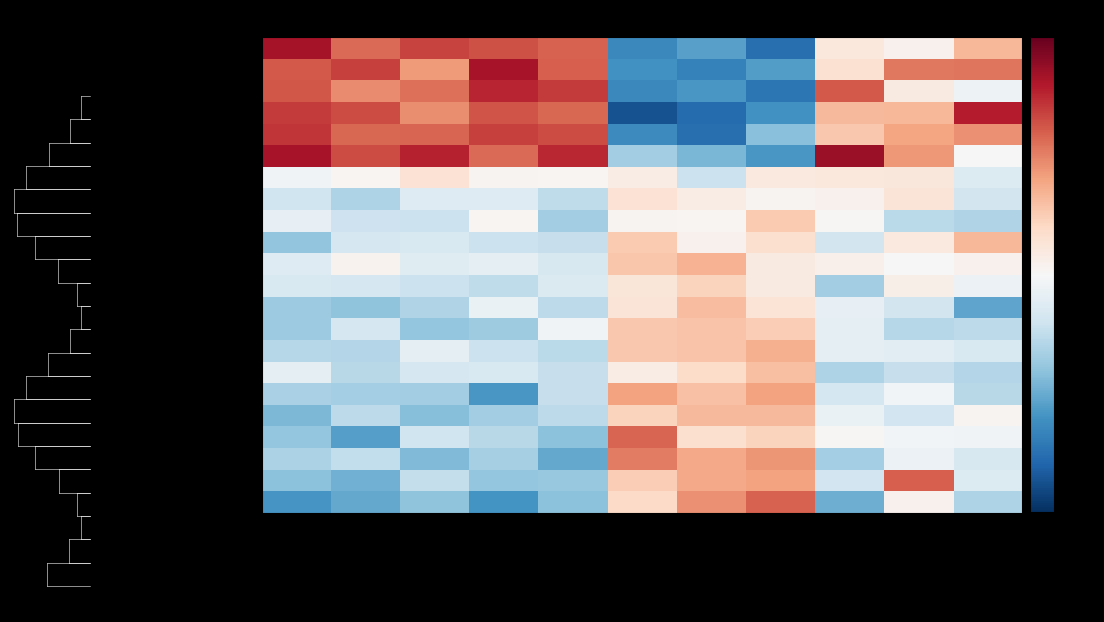

Reading left to right, transcribe all the data shown in this chart.

Orange Field Days Co-op: nonlesional_s1=2.1	nonlesional_s3=1.4	nonlesional_s2=1.7	nonlesional_s25=1.6	nonlesional_s5=1.5	lesional_s26=-1.6	lesional_s20=-1.4	lesional_s17=-1.9	Treg_transfer_s14=0.3	Treg_transfer_s13=0.1	Treg_transfer_s15=0.8
Henty Machinery Field Days: nonlesional_s1=1.5	nonlesional_s3=1.7	nonlesional_s2=1.1	nonlesional_s25=2.1	nonlesional_s5=1.5	lesional_s26=-1.5	lesional_s20=-1.7	lesional_s17=-1.4	Treg_transfer_s14=0.4	Treg_transfer_s13=1.3	Treg_transfer_s15=1.3
Victorian Agricultural Shows Ltd: nonlesional_s1=1.6	nonlesional_s3=1.2	nonlesional_s2=1.4	nonlesional_s25=1.9	nonlesional_s5=1.8	lesional_s26=-1.6	lesional_s20=-1.5	lesional_s17=-1.8	Treg_transfer_s14=1.5	Treg_transfer_s13=0.2	Treg_transfer_s15=-0.1
Riverland Field Days Inc.: nonlesional_s1=1.8	nonlesional_s3=1.6	nonlesional_s2=1.2	nonlesional_s25=1.6	nonlesional_s5=1.4	lesional_s26=-2.2	lesional_s20=-1.9	lesional_s17=-1.5	Treg_transfer_s14=0.8	Treg_transfer_s13=0.8	Treg_transfer_s15=2.0
Elmore and District Machinery: nonlesional_s1=1.8	nonlesional_s3=1.4	nonlesional_s2=1.5	nonlesional_s25=1.7	nonlesional_s5=1.6	lesional_s26=-1.6	lesional_s20=-1.9	lesional_s17=-1.0	Treg_transfer_s14=0.7	Treg_transfer_s13=1.0	Treg_transfer_s15=1.1
Wimmera Machinery Field Days: nonlesional_s1=2.1	nonlesional_s3=1.6	nonlesional_s2=1.9	nonlesional_s25=1.4	nonlesional_s5=1.9	lesional_s26=-0.9	lesional_s20=-1.1	lesional_s17=-1.5	Treg_transfer_s14=2.2	Treg_transfer_s13=1.1	Treg_transfer_s15=-0.0
North Eastern Agricultural: nonlesional_s1=-0.1	nonlesional_s3=0.0	nonlesional_s2=0.4	nonlesional_s25=0.1	nonlesional_s5=0.0	lesional_s26=0.2	lesional_s20=-0.5	lesional_s17=0.2	Treg_transfer_s14=0.3	Treg_transfer_s13=0.3	Treg_transfer_s15=-0.3
Wandin - Silvan Field Days: nonlesional_s1=-0.5	nonlesional_s3=-0.8	nonlesional_s2=-0.3	nonlesional_s25=-0.3	nonlesional_s5=-0.6	lesional_s26=0.4	lesional_s20=0.2	lesional_s17=0.1	Treg_transfer_s14=0.1	Treg_transfer_s13=0.3	Treg_transfer_s15=-0.4
Mansfield Agricultural Society: nonlesional_s1=-0.2	nonlesional_s3=-0.5	nonlesional_s2=-0.5	nonlesional_s25=0.0	nonlesional_s5=-0.9	lesional_s26=0.1	lesional_s20=0.1	lesional_s17=0.7	Treg_transfer_s14=0.0	Treg_transfer_s13=-0.7	Treg_transfer_s15=-0.8
Bangalow Agricultural Society: nonlesional_s1=-1.0	nonlesional_s3=-0.4	nonlesional_s2=-0.4	nonlesional_s25=-0.5	nonlesional_s5=-0.6	lesional_s26=0.7	lesional_s20=0.1	lesional_s17=0.4	Treg_transfer_s14=-0.5	Treg_transfer_s13=0.2	Treg_transfer_s15=0.8
Seymour Agricultural Society: nonlesional_s1=-0.3	nonlesional_s3=0.1	nonlesional_s2=-0.3	nonlesional_s25=-0.2	nonlesional_s5=-0.4	lesional_s26=0.7	lesional_s20=0.9	lesional_s17=0.2	Treg_transfer_s14=0.1	Treg_transfer_s13=0.0	Treg_transfer_s15=0.1
Donald District Pastoral: nonlesional_s1=-0.4	nonlesional_s3=-0.4	nonlesional_s2=-0.5	nonlesional_s25=-0.6	nonlesional_s5=-0.4	lesional_s26=0.3	lesional_s20=0.6	lesional_s17=0.2	Treg_transfer_s14=-0.9	Treg_transfer_s13=0.1	Treg_transfer_s15=-0.1
Warracknabeal Agricultural: nonlesional_s1=-0.9	nonlesional_s3=-1.0	nonlesional_s2=-0.8	nonlesional_s25=-0.2	nonlesional_s5=-0.7	lesional_s26=0.3	lesional_s20=0.8	lesional_s17=0.3	Treg_transfer_s14=-0.2	Treg_transfer_s13=-0.5	Treg_transfer_s15=-1.3
Tullamore Pastoral: nonlesional_s1=-0.9	nonlesional_s3=-0.4	nonlesional_s2=-1.0	nonlesional_s25=-0.9	nonlesional_s5=-0.1	lesional_s26=0.7	lesional_s20=0.7	lesional_s17=0.6	Treg_transfer_s14=-0.2	Treg_transfer_s13=-0.7	Treg_transfer_s15=-0.7
Alexandra Pastoral: nonlesional_s1=-0.7	nonlesional_s3=-0.7	nonlesional_s2=-0.2	nonlesional_s25=-0.5	nonlesional_s5=-0.7	lesional_s26=0.7	lesional_s20=0.7	lesional_s17=0.9	Treg_transfer_s14=-0.2	Treg_transfer_s13=-0.3	Treg_transfer_s15=-0.4
Chudleigh Agricultural: nonlesional_s1=-0.2	nonlesional_s3=-0.7	nonlesional_s2=-0.4	nonlesional_s25=-0.4	nonlesional_s5=-0.6	lesional_s26=0.2	lesional_s20=0.5	lesional_s17=0.7	Treg_transfer_s14=-0.8	Treg_transfer_s13=-0.6	Treg_transfer_s15=-0.7
Coleraine Pastoral Society: nonlesional_s1=-0.8	nonlesional_s3=-0.8	nonlesional_s2=-0.9	nonlesional_s25=-1.5	nonlesional_s5=-0.6	lesional_s26=1.0	lesional_s20=0.7	lesional_s17=1.0	Treg_transfer_s14=-0.4	Treg_transfer_s13=-0.1	Treg_transfer_s15=-0.7
Numurkah Agricultural Society: nonlesional_s1=-1.1	nonlesional_s3=-0.7	nonlesional_s2=-1.1	nonlesional_s25=-0.9	nonlesional_s5=-0.7	lesional_s26=0.6	lesional_s20=0.8	lesional_s17=0.8	Treg_transfer_s14=-0.2	Treg_transfer_s13=-0.5	Treg_transfer_s15=0.1
Omeo and District Agricultural: nonlesional_s1=-1.0	nonlesional_s3=-1.4	nonlesional_s2=-0.5	nonlesional_s25=-0.7	nonlesional_s5=-1.0	lesional_s26=1.4	lesional_s20=0.4	lesional_s17=0.6	Treg_transfer_s14=0.0	Treg_transfer_s13=-0.1	Treg_transfer_s15=-0.1
Charlton Agricultural Society: nonlesional_s1=-0.8	nonlesional_s3=-0.6	nonlesional_s2=-1.1	nonlesional_s25=-0.8	nonlesional_s5=-1.3	lesional_s26=1.3	lesional_s20=0.9	lesional_s17=1.1	Treg_transfer_s14=-0.9	Treg_transfer_s13=-0.1	Treg_transfer_s15=-0.4
Castlemaine Agricultural: nonlesional_s1=-1.0	nonlesional_s3=-1.2	nonlesional_s2=-0.6	nonlesional_s25=-1.0	nonlesional_s5=-1.0	lesional_s26=0.6	lesional_s20=0.9	lesional_s17=1.0	Treg_transfer_s14=-0.5	Treg_transfer_s13=1.5	Treg_transfer_s15=-0.3
Dimboola Agricultural Society: nonlesional_s1=-1.5	nonlesional_s3=-1.3	nonlesional_s2=-1.0	nonlesional_s25=-1.5	nonlesional_s5=-1.0	lesional_s26=0.5	lesional_s20=1.1	lesional_s17=1.5	Treg_transfer_s14=-1.2	Treg_transfer_s13=0.1	Treg_transfer_s15=-0.8